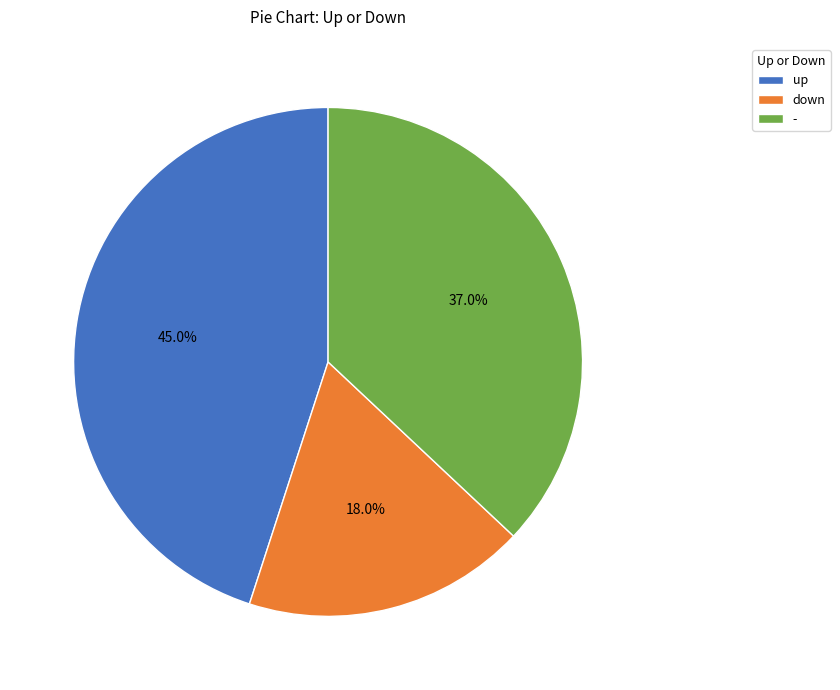

To the nearest percent, what is the average slice percentage?

33%